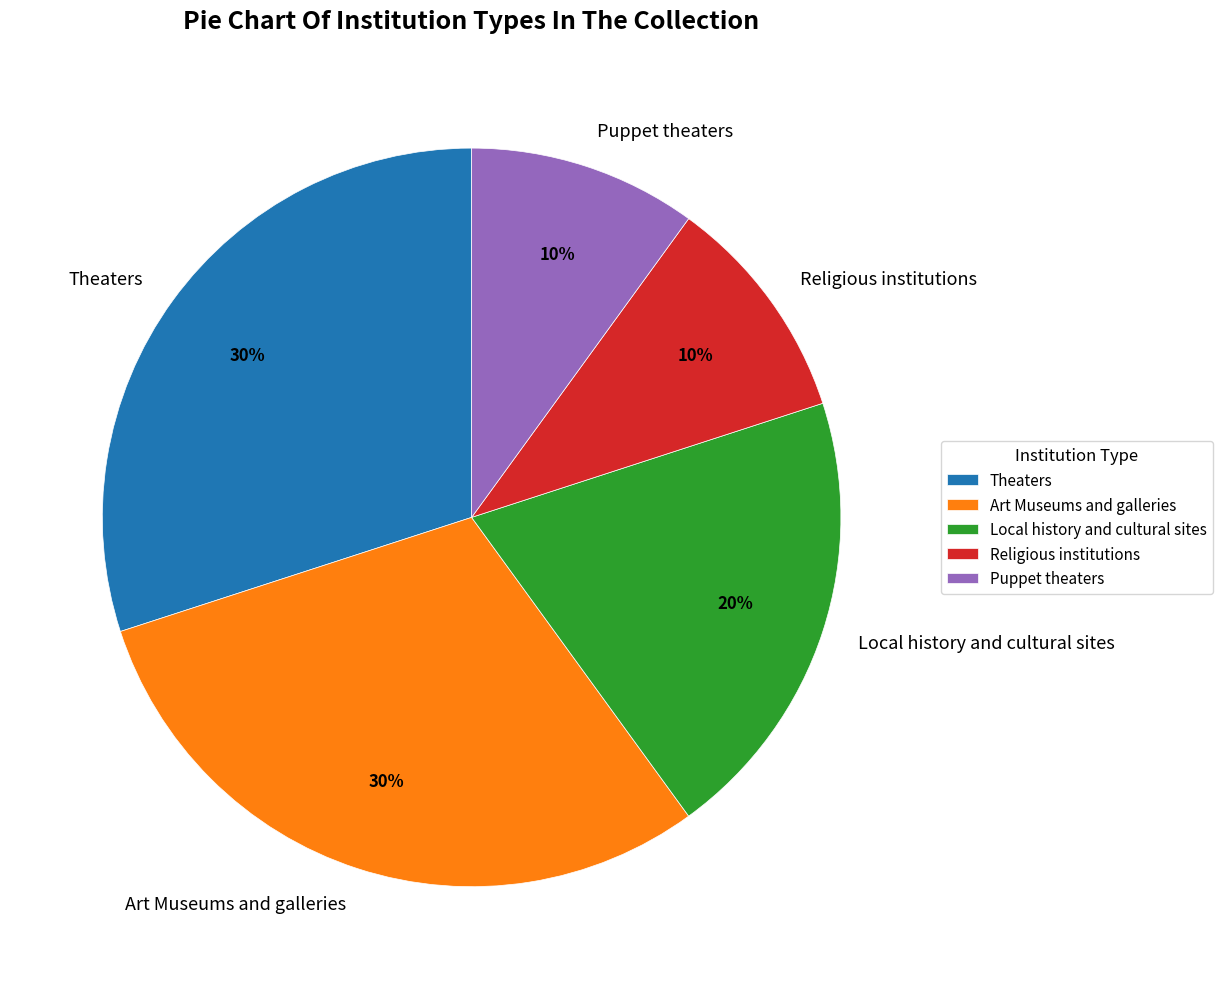

Combined, do Local history and cultural sites and Religious institutions account for over 50%?

No